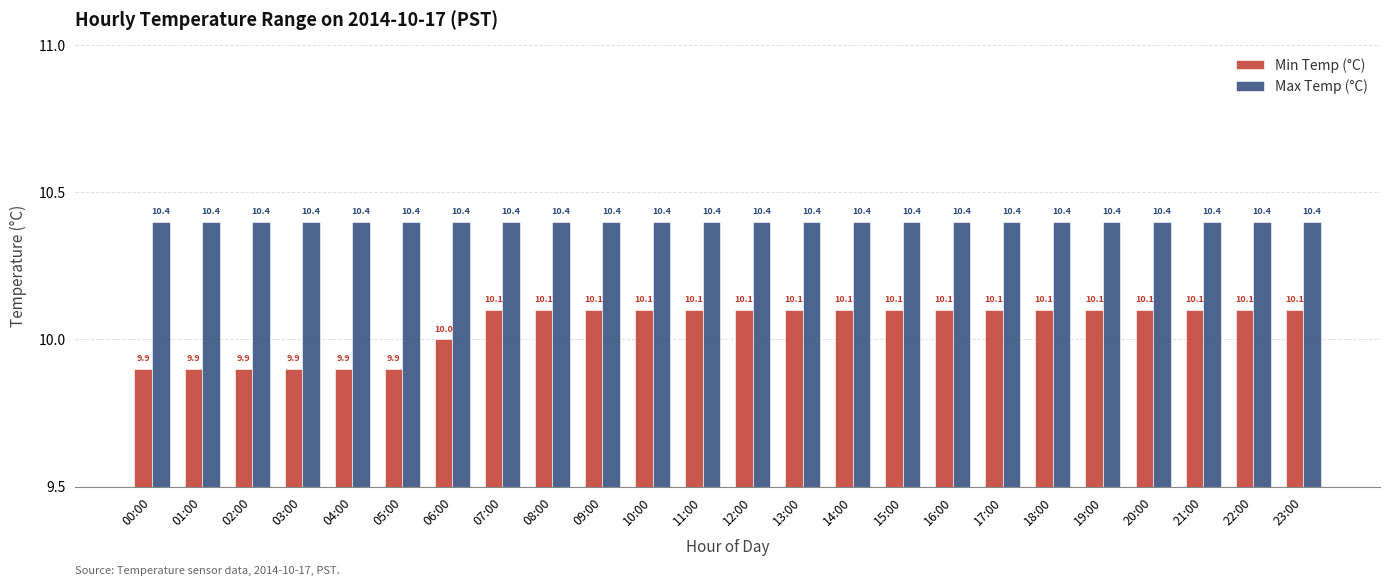

Read the Min Temp (°C) value at 10:00.

10.1